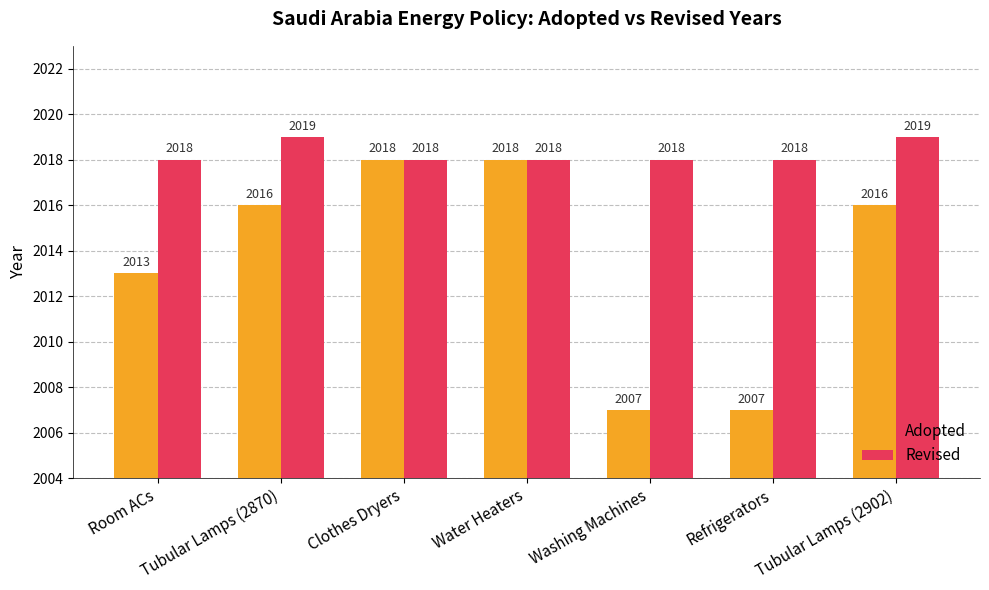

What is the maximum value for Adopted?

2018